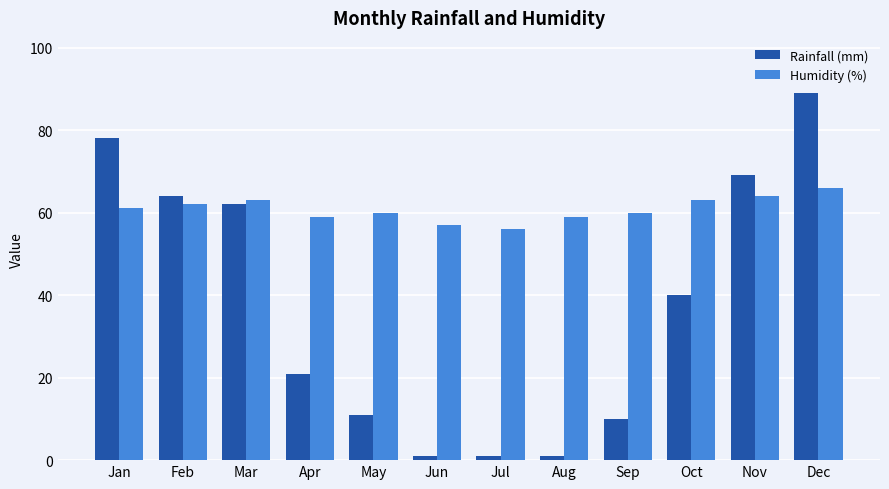

Is it true that Rainfall (mm) equals 89 at Dec?

True